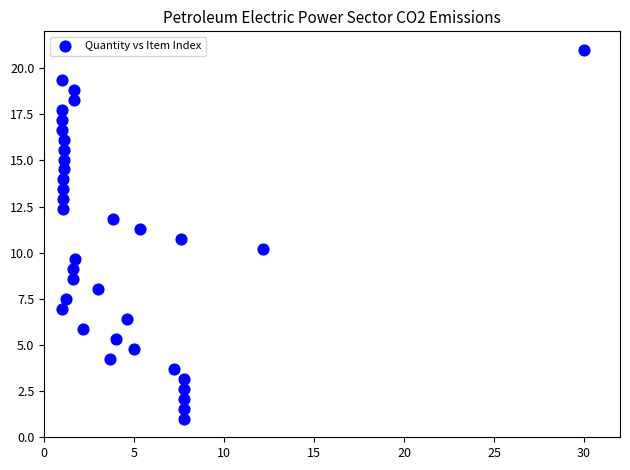

What is the range of Y values (max minus min)?

20.0